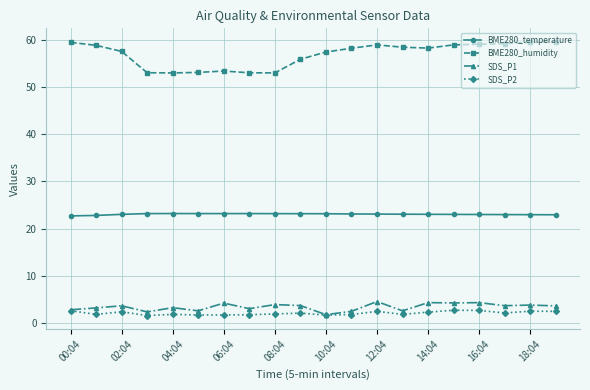

What is the value of the SDS_P2 point at the 9th from the left?

1.9